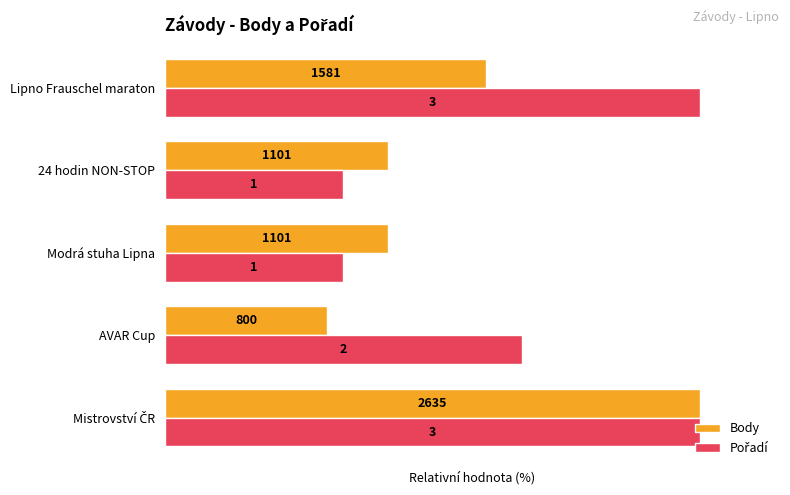

Count the number of data series in this chart.

2